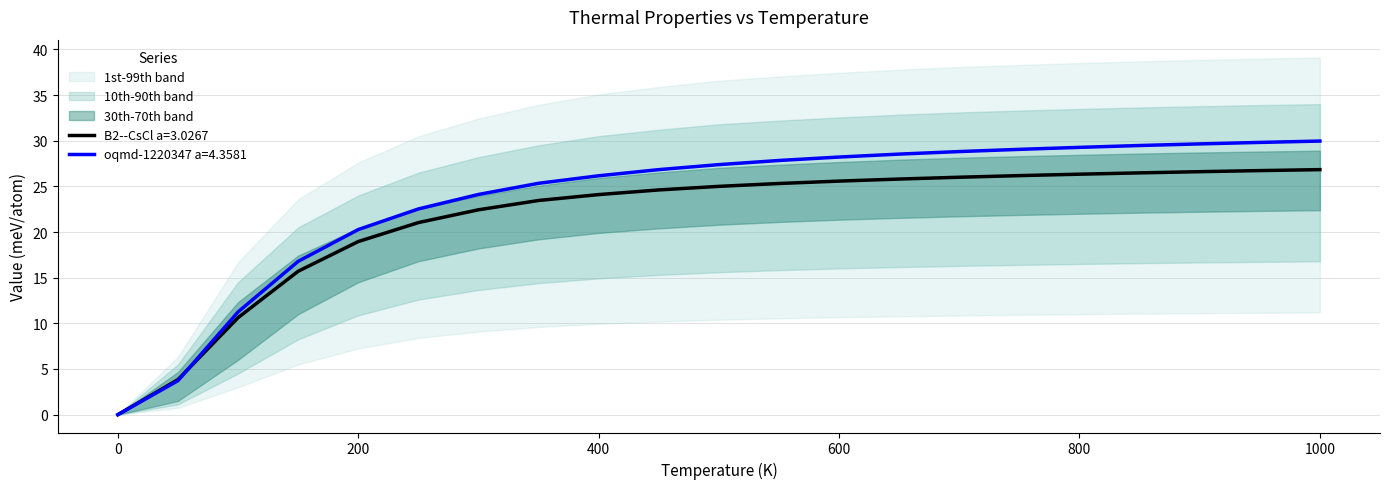

What is the highest value of the oqmd-1220347 a=4.3581 series?

30.0